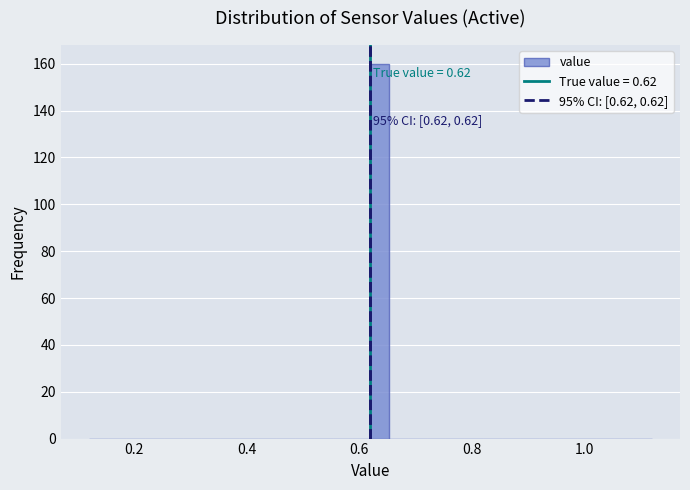

Around what value on the x-axis is the tallest bar? Give the approximate position of its centre, as read against the axis.

0.64